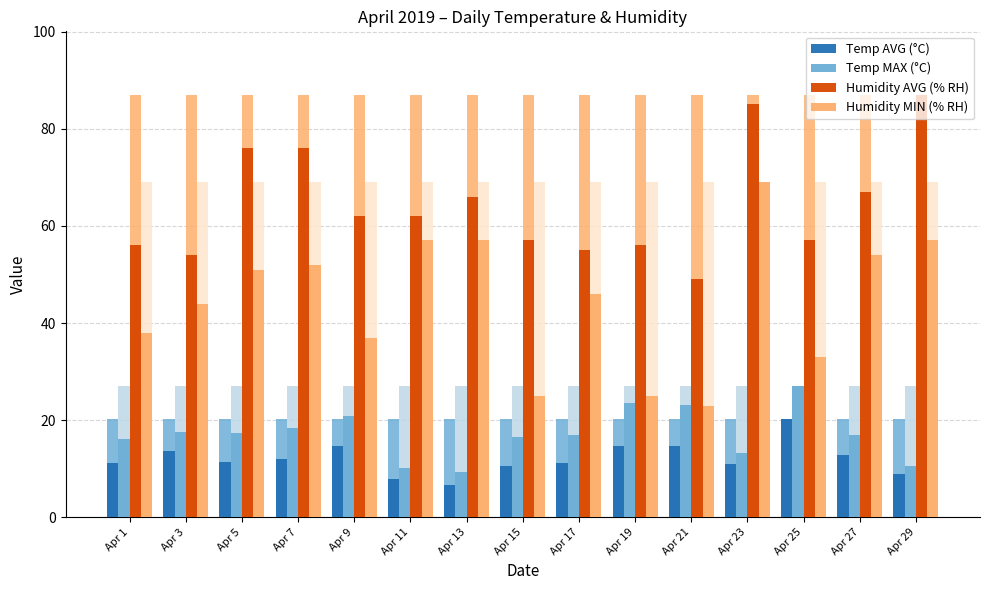

Between Apr 1 and Apr 29, which series saw the biggest shift?

Humidity AVG (% RH)